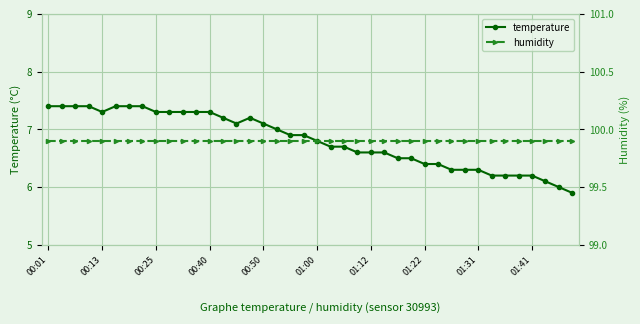

Reading right to left, transcribe all the data shown in this chart.

temperature: 5.9	6.0	6.1	6.2	6.2	6.2	6.2	6.3	6.3	6.3	6.4	6.4	6.5	6.5	6.6	6.6	6.6	6.7	6.7	6.8	6.9	6.9	7.0	7.1	7.2	7.1	7.2	7.3	7.3	7.3	7.3	7.3	7.4	7.4	7.4	7.3	7.4	7.4	7.4	7.4
humidity: 99.9	99.9	99.9	99.9	99.9	99.9	99.9	99.9	99.9	99.9	99.9	99.9	99.9	99.9	99.9	99.9	99.9	99.9	99.9	99.9	99.9	99.9	99.9	99.9	99.9	99.9	99.9	99.9	99.9	99.9	99.9	99.9	99.9	99.9	99.9	99.9	99.9	99.9	99.9	99.9